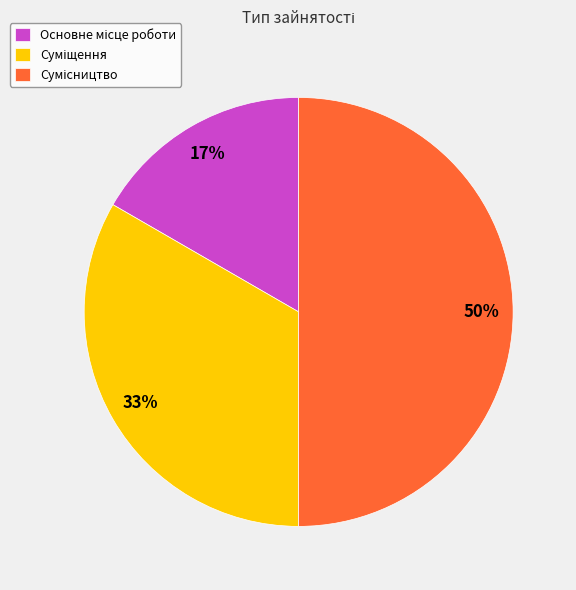

To the nearest percent, what is the average slice percentage?

33%